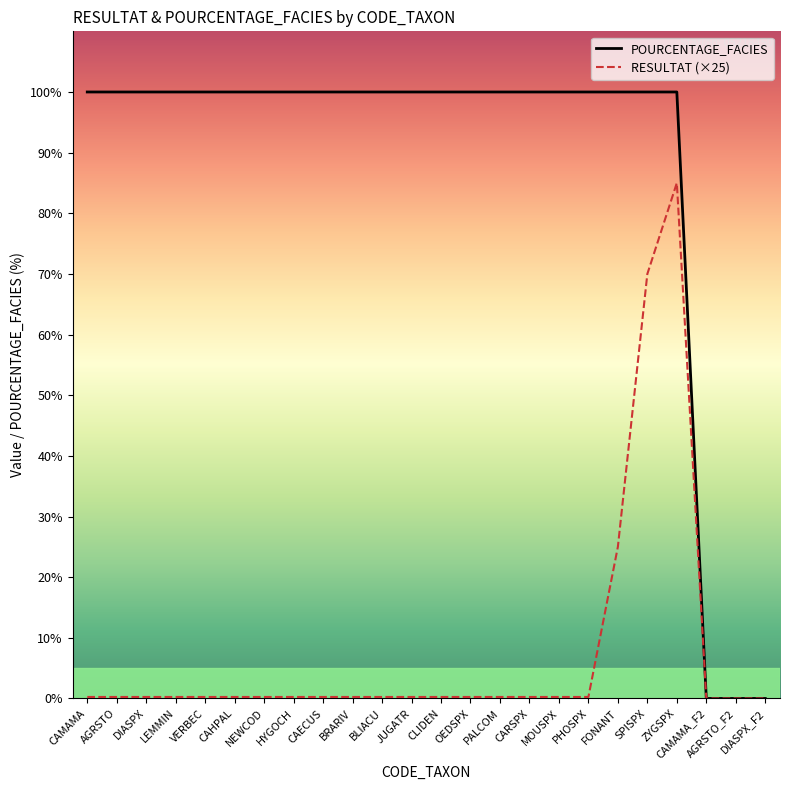

At which category is the sum across all series the highest?

ZYGSPX